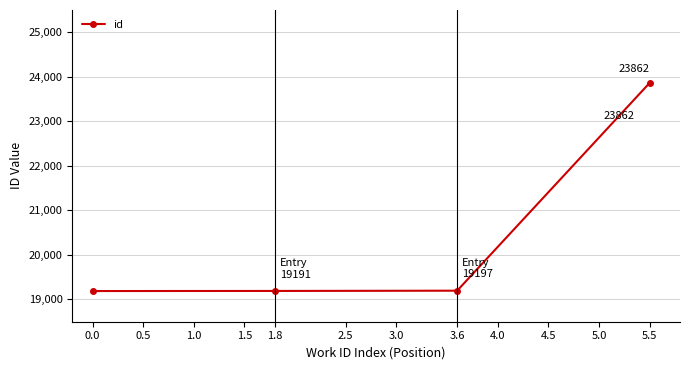

Which has a higher value, 1.8 or 3.6?

3.6